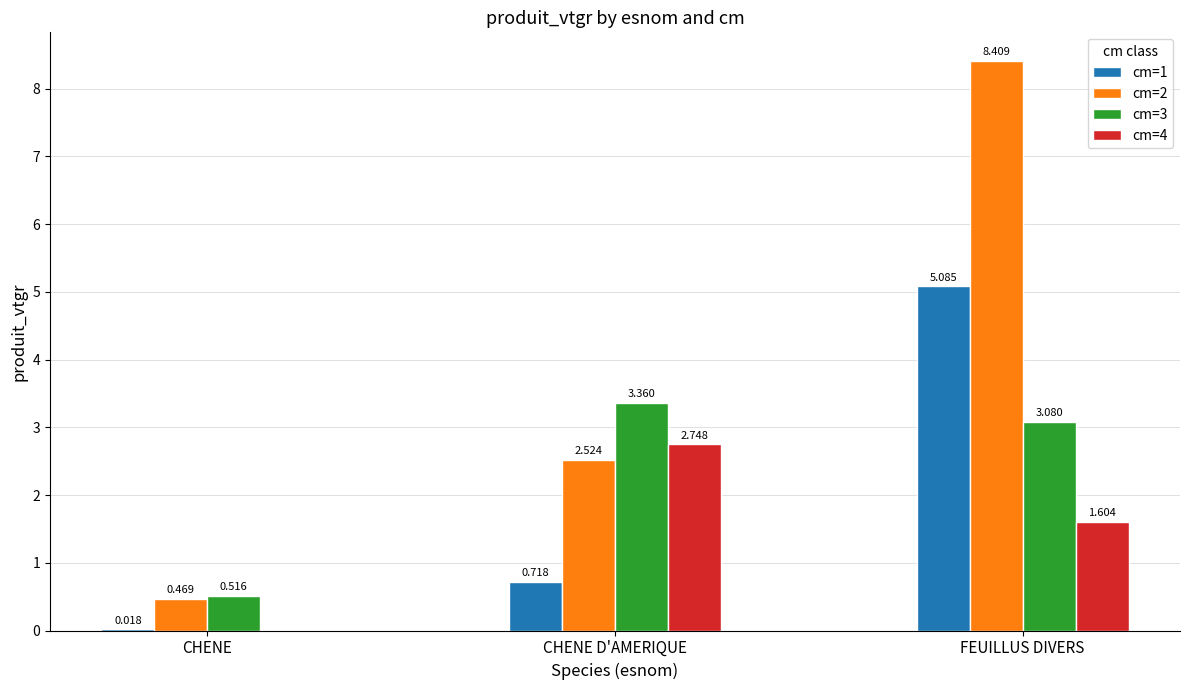

What is the average value of the cm=4 series?

1.5